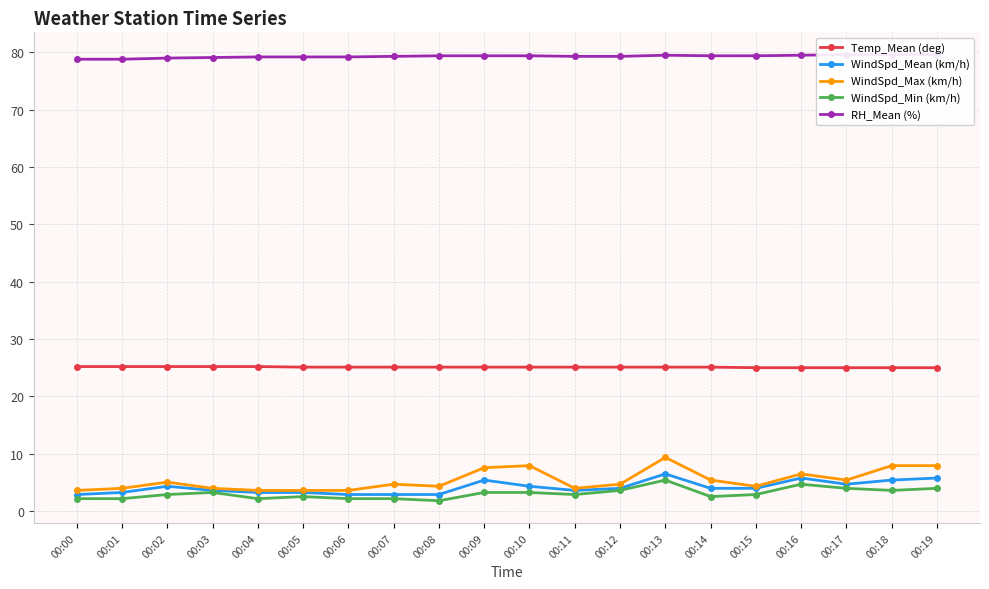

Count the number of data series in this chart.

5